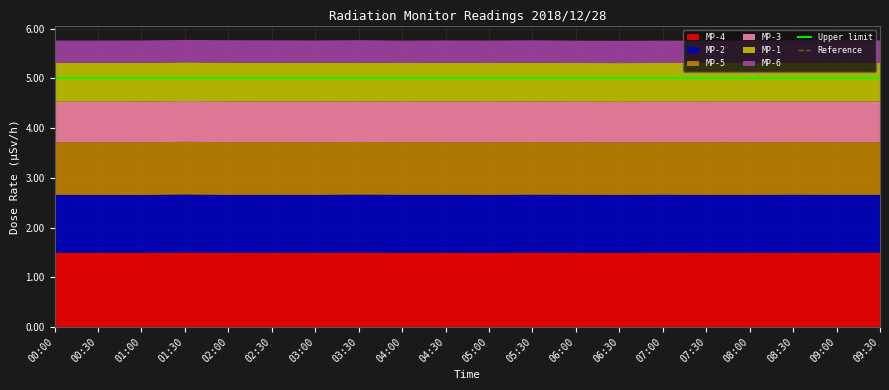

What is the total value across all series at 06:30?

5.8